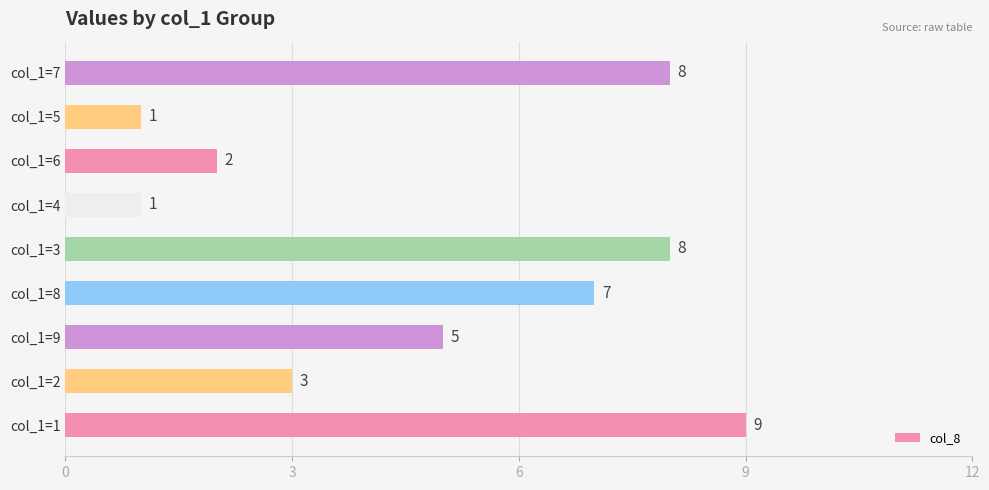

Reading top to bottom, what are all the values shown in this chart?

8	1	2	1	8	7	5	3	9